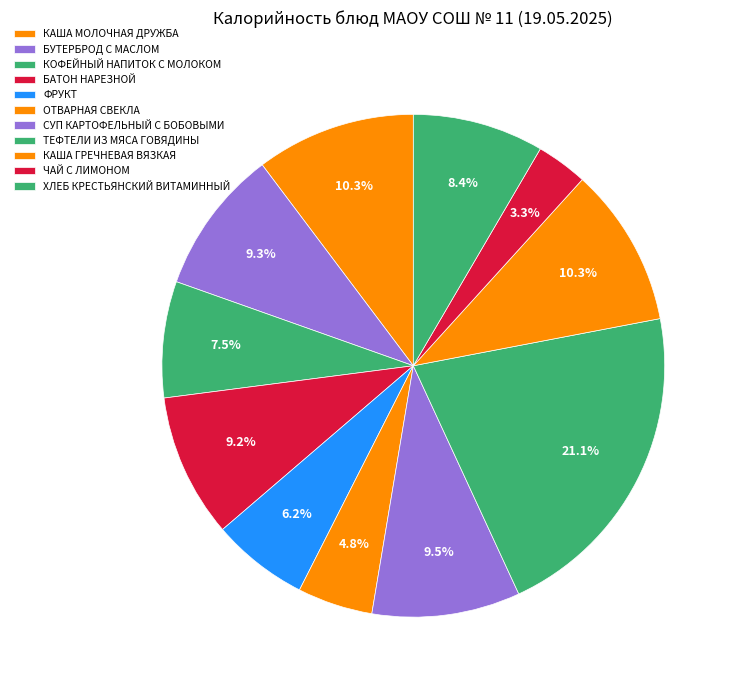

Combined, what portion of the pie is КАША МОЛОЧНАЯ ДРУЖБА and БУТЕРБРОД С МАСЛОМ?

19.6%